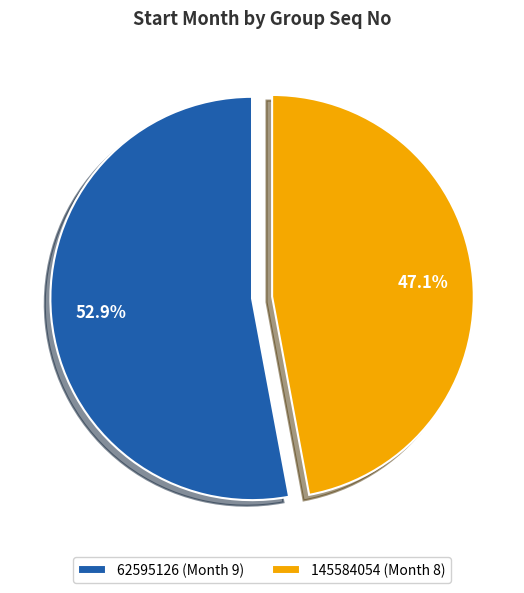

Is it true that 145584054 is 47% of the pie?

True